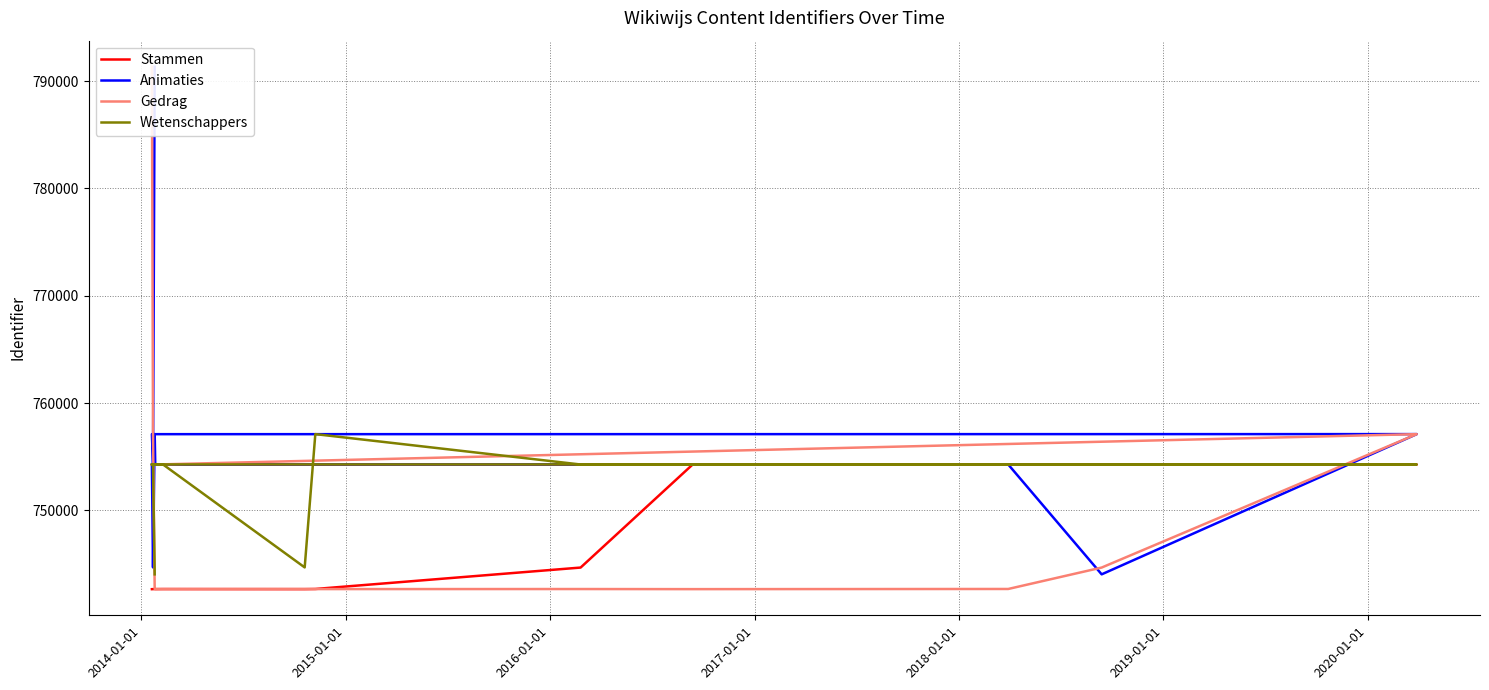

The value of Wetenschappers at 2017-01-01 is 754279. True or false?

True